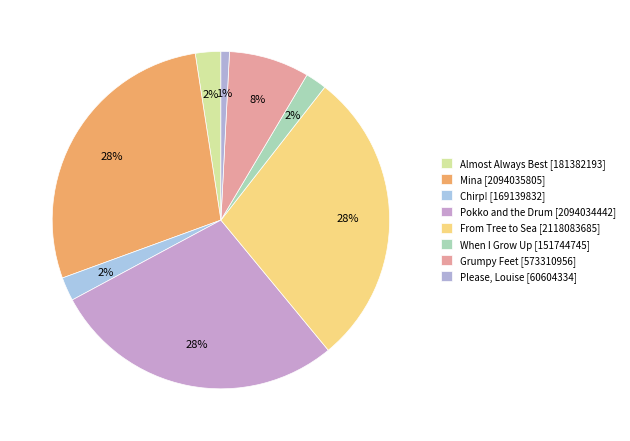

The From Tree to Sea slice represents 38% of the pie. True or false?

False